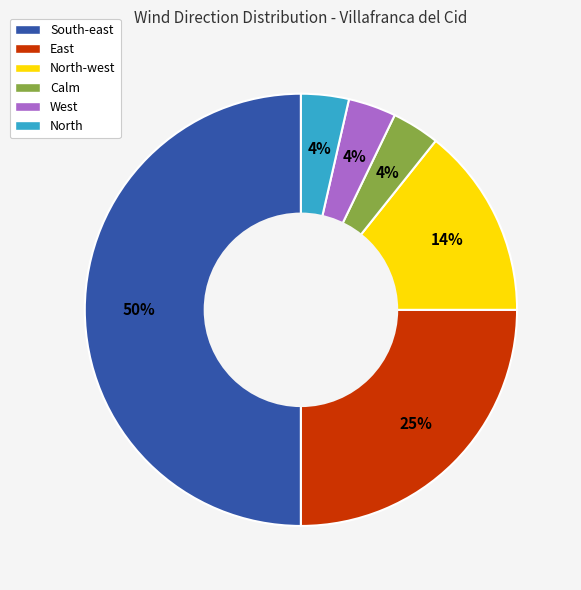

Approximately how many times larger is the value at North-west compared to South-east?

0.3